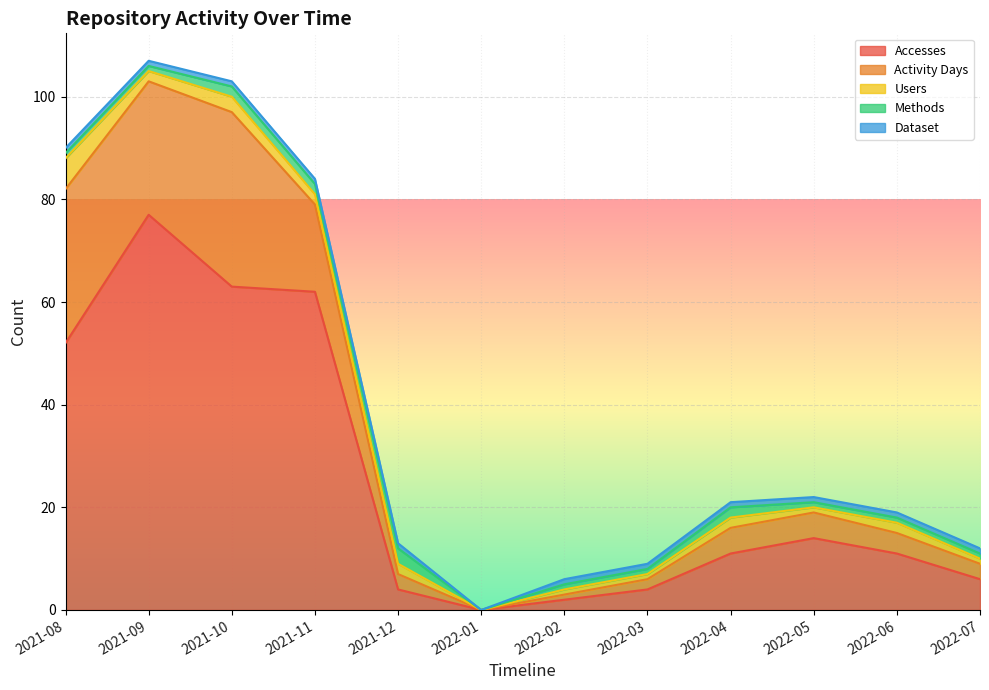

At which category does the chart reach its minimum across all series?

2022-01